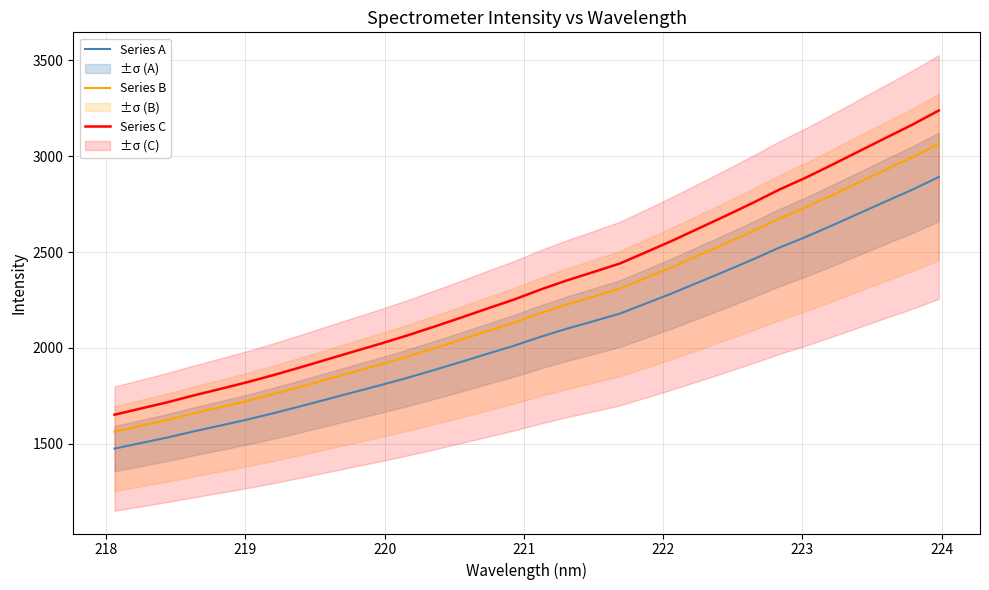

What is the greatest value displayed?

3238.8